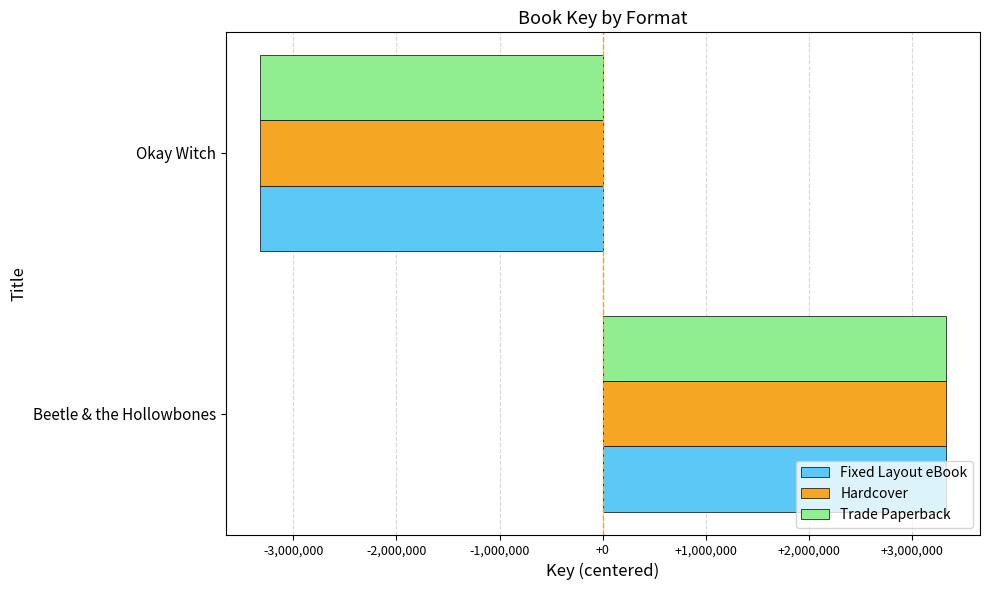

Read the Trade Paperback value at Okay Witch.

-3324501